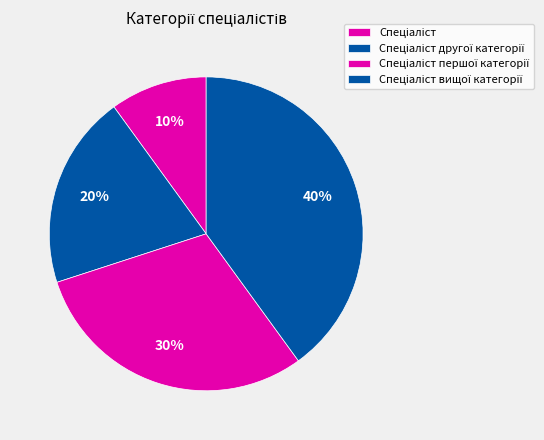

Count the number of slices in the pie.

4